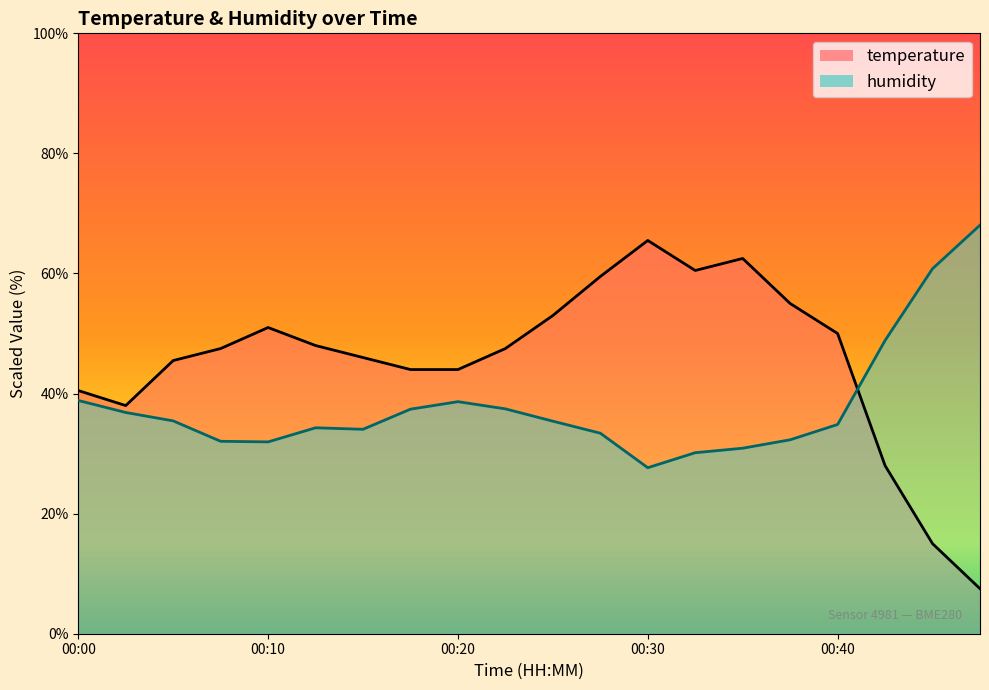

Rank the series at 00:30 from lowest to highest value.

humidity, temperature